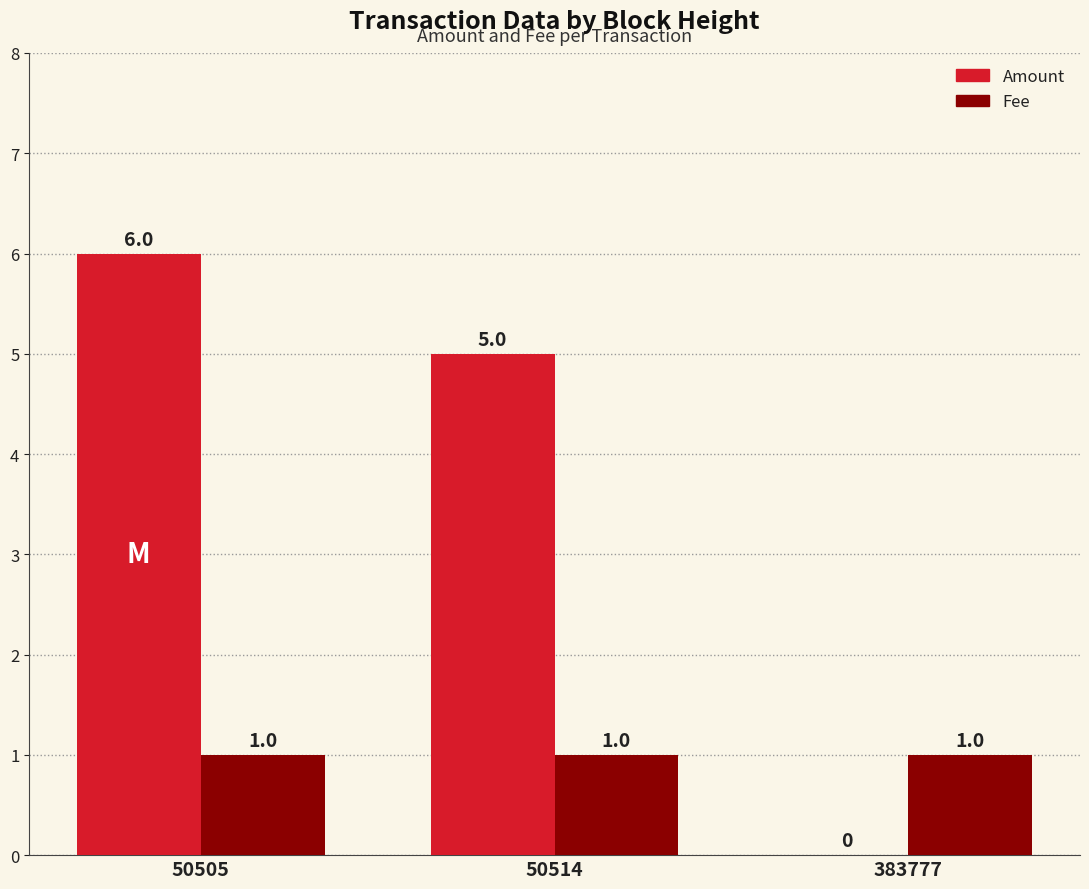

How many series are shown in this chart?

2